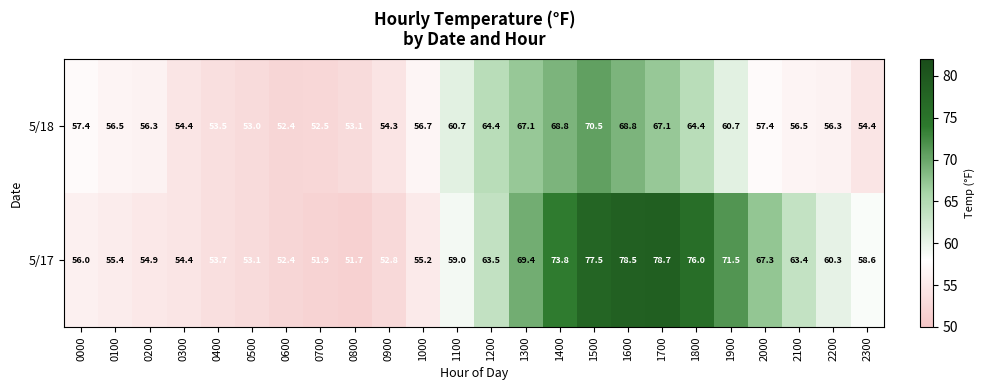

What is the sum of all 5/17 values?

1489.0